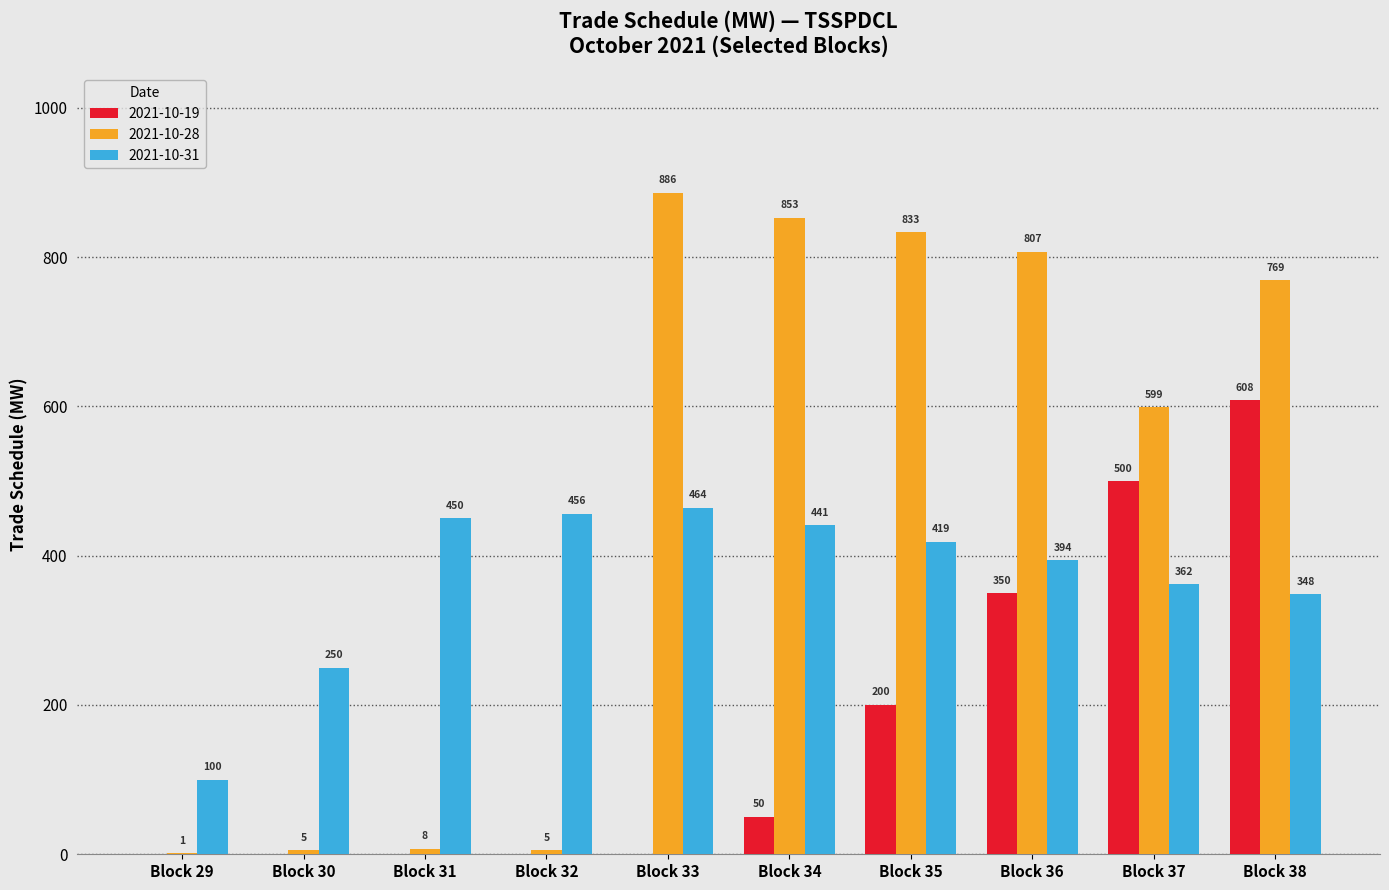

What is the greatest value displayed?

886.4